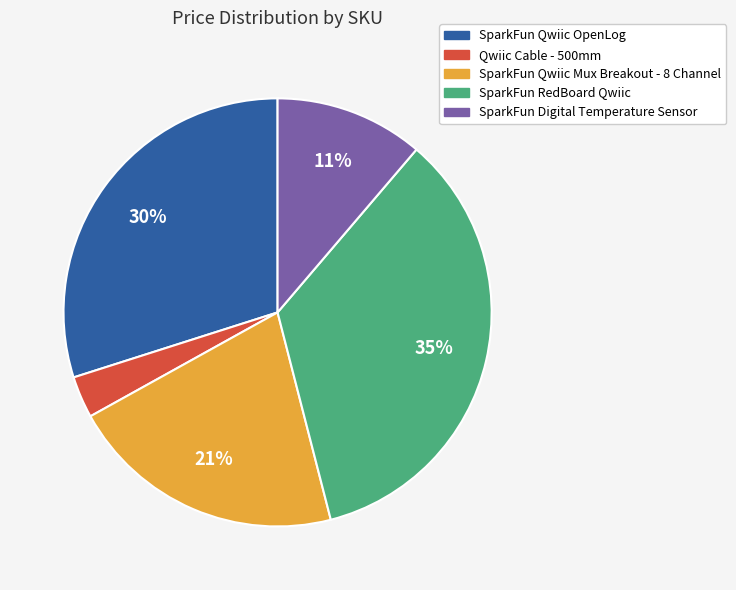

To the nearest percent, what is the difference between the largest and smallest slice percentages?

32%